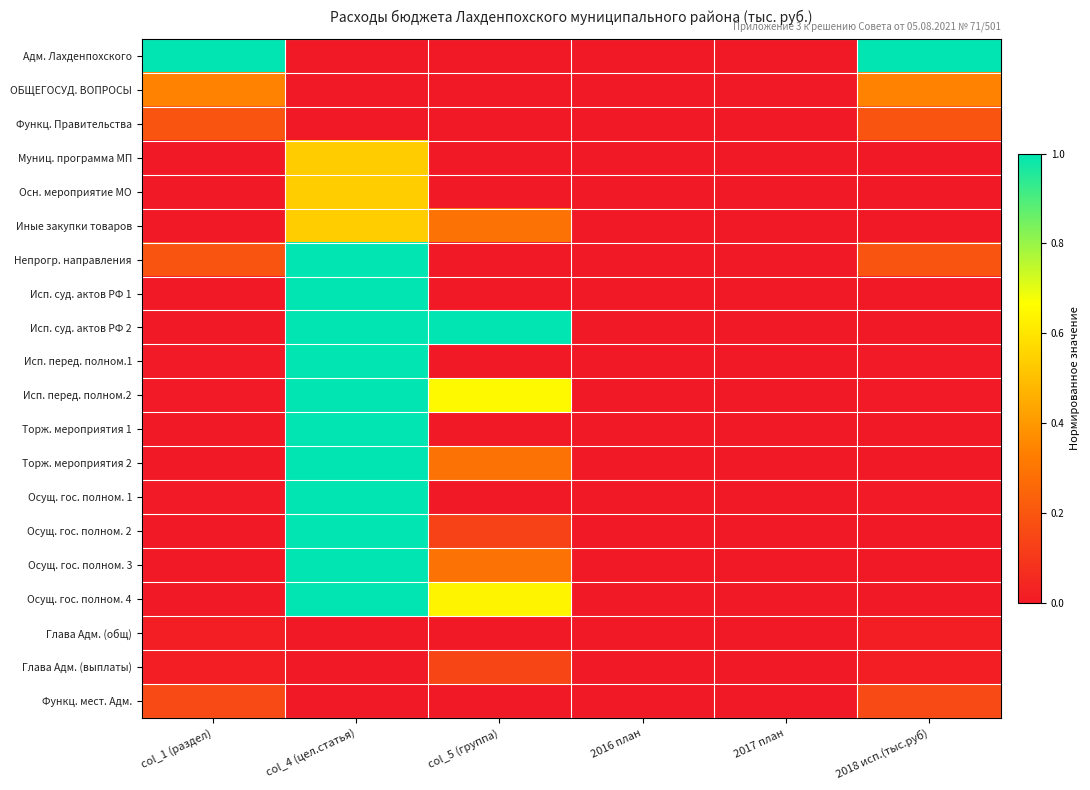

At which category is the sum across all series the highest?

col_4 (цел.статья)